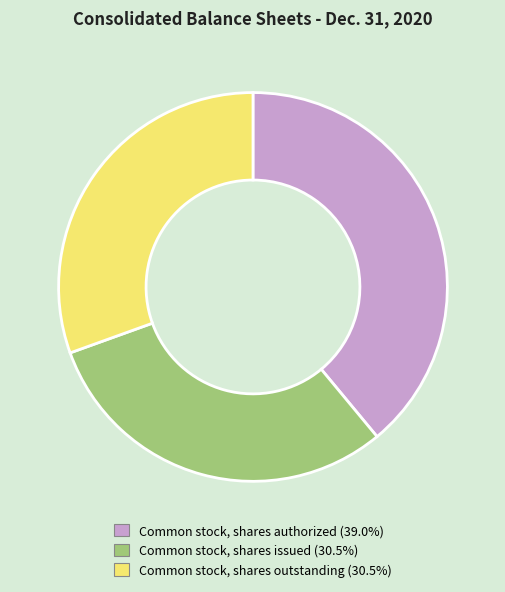

How many slices are in this pie chart?

3